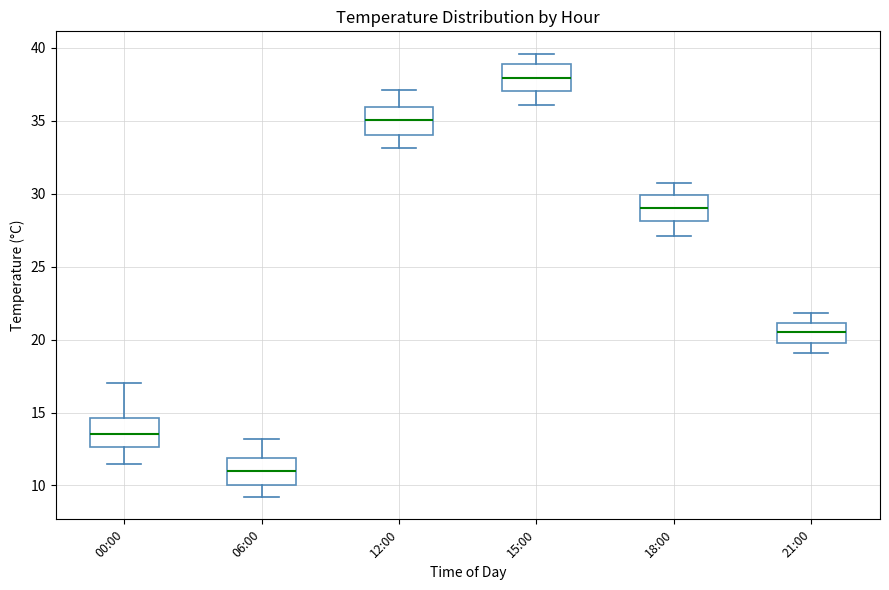

Reading left to right, read every box against the y-axis: the position of its median line, the range the box covers, and the ends of its whiskers. The values are not printed on the chart, so give them approximately, as read against the axis.

00:00: median 13.5, box 12.5 to 14.5, whiskers 11.5 to 17.0
06:00: median 11.0, box 10.0 to 12.0, whiskers 9.0 to 13.0
12:00: median 35.0, box 34.0 to 36.0, whiskers 33.0 to 37.0
15:00: median 38.0, box 37.0 to 39.0, whiskers 36.0 to 39.5
18:00: median 29.0, box 28.0 to 30.0, whiskers 27.0 to 30.5
21:00: median 20.5, box 20.0 to 21.0, whiskers 19.0 to 22.0